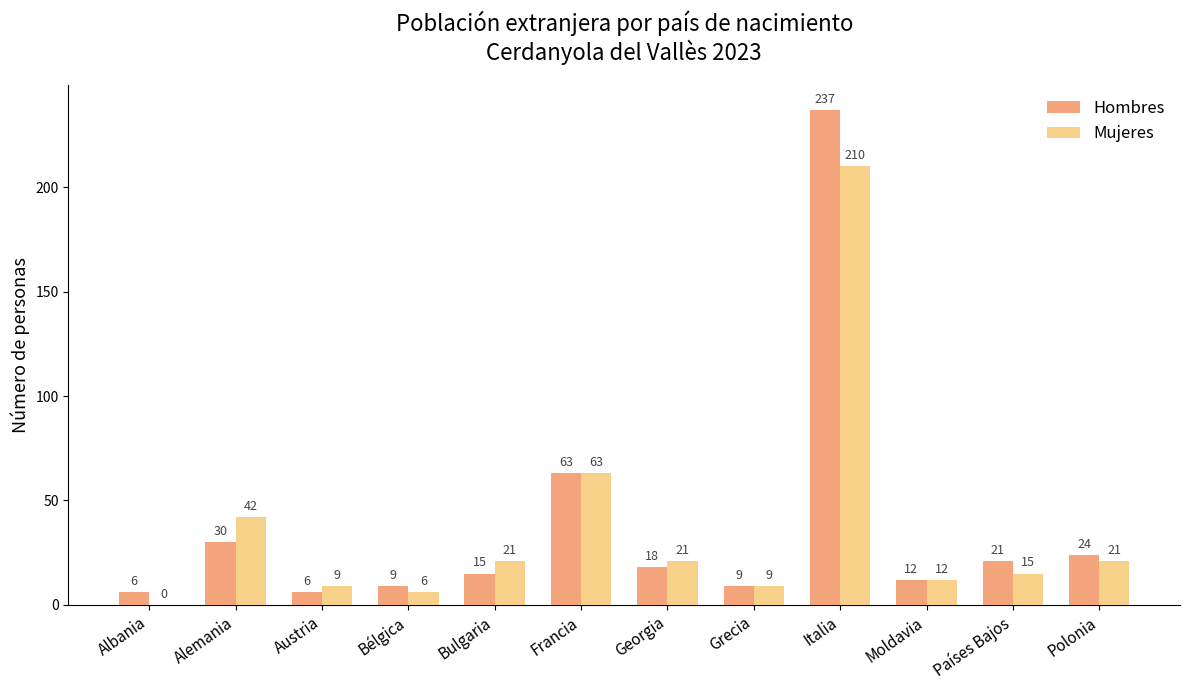

At which category is the sum across all series the highest?

Italia